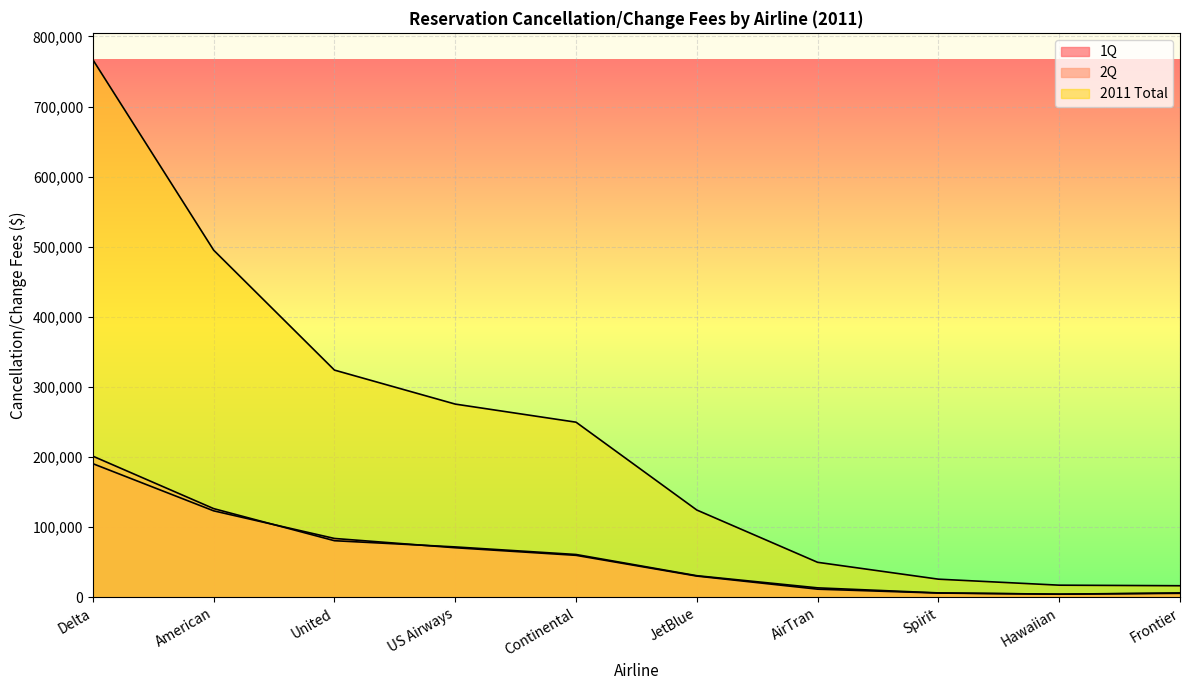

Which category has the lowest value across all series?

Hawaiian